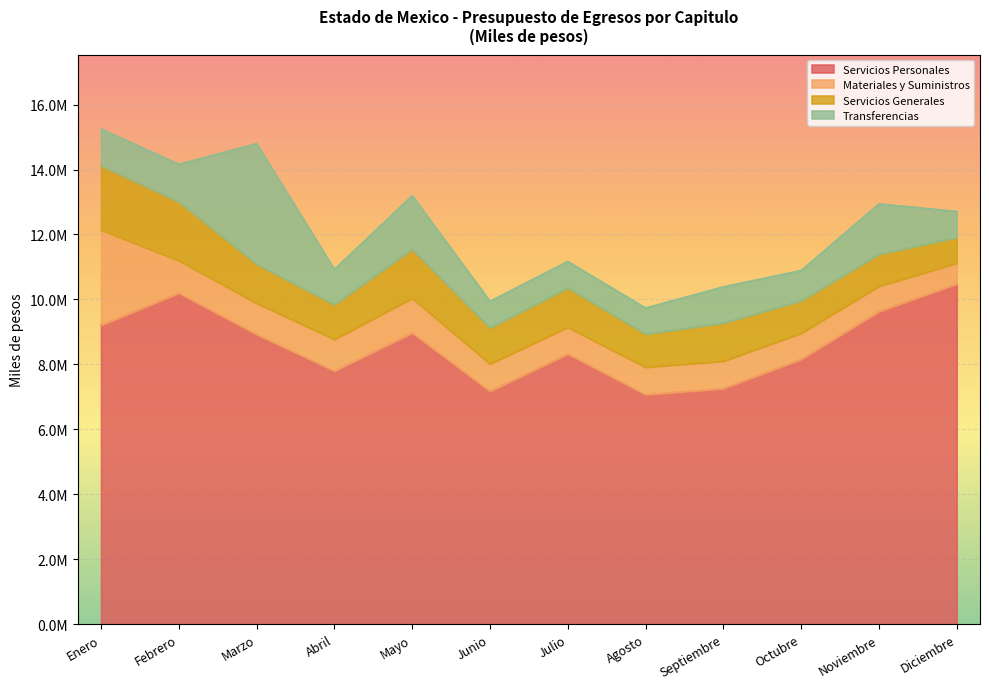

Count the number of data series in this chart.

4